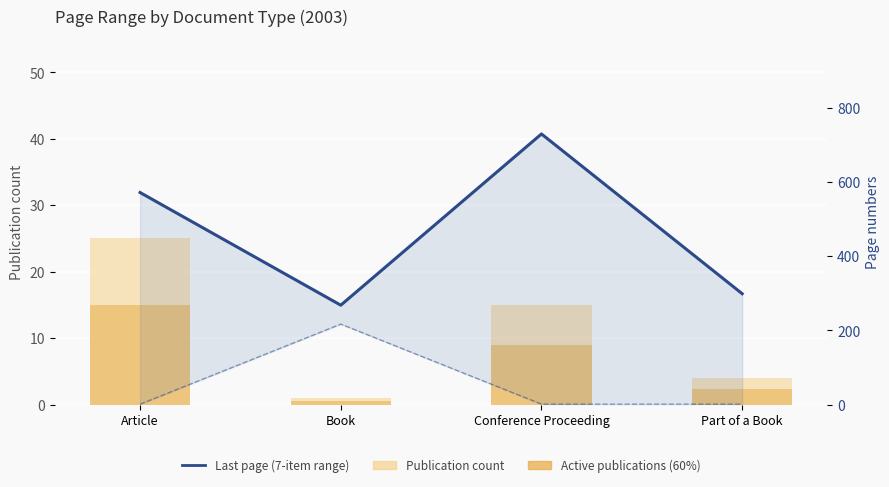

What is the difference between the Positive publications values at Book and Conference Proceeding?

8.4